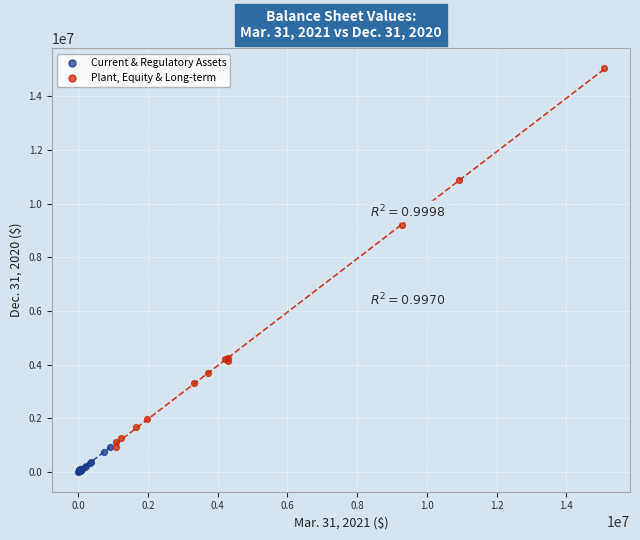

Which series has the largest Y range (max minus min)?

Plant, Equity & Long-term